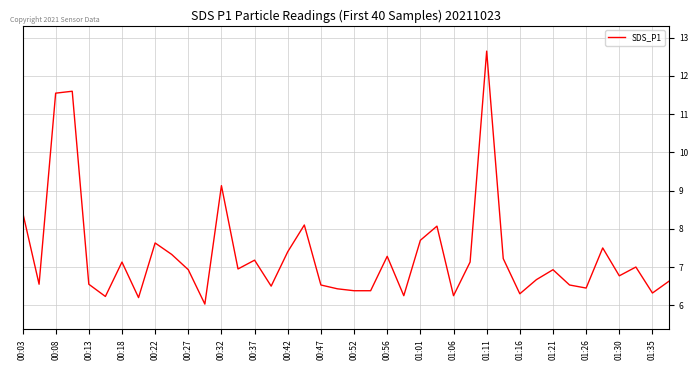

What is the maximum value shown in the chart?

12.7